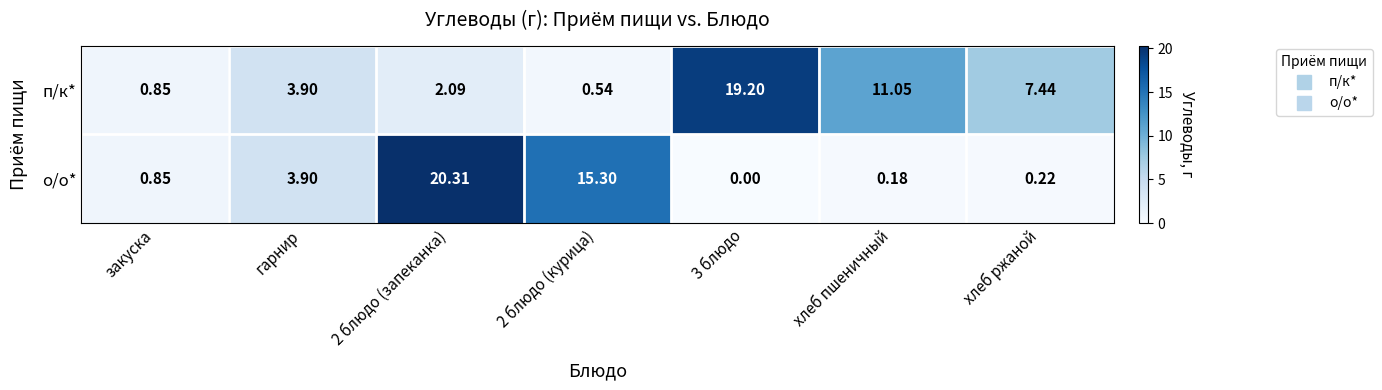

Which series has the largest total across all categories?

п/к*